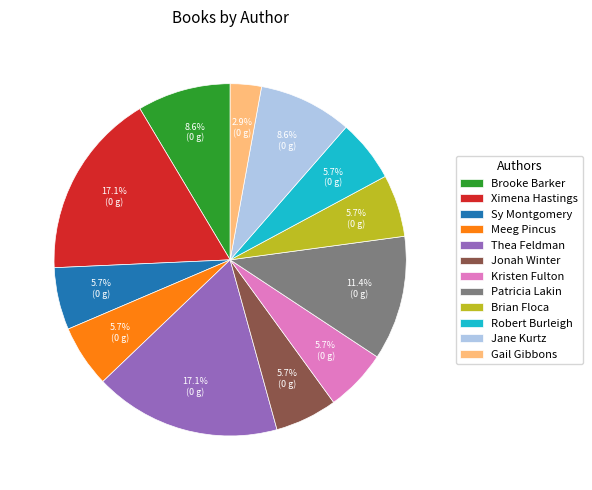

How many segments does this pie chart have?

12